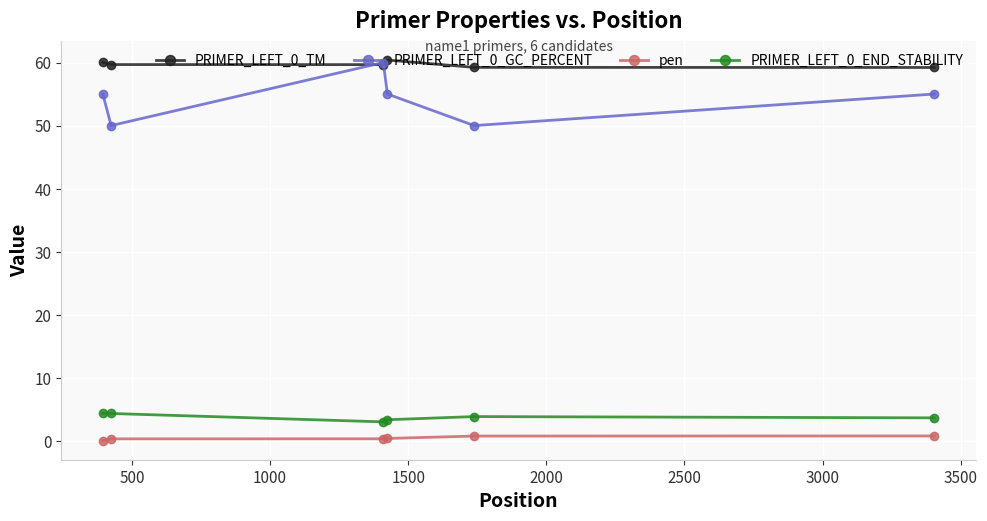

What is the value of the PRIMER_LEFT_0_GC_PERCENT point at the 1st from the left?

55.0